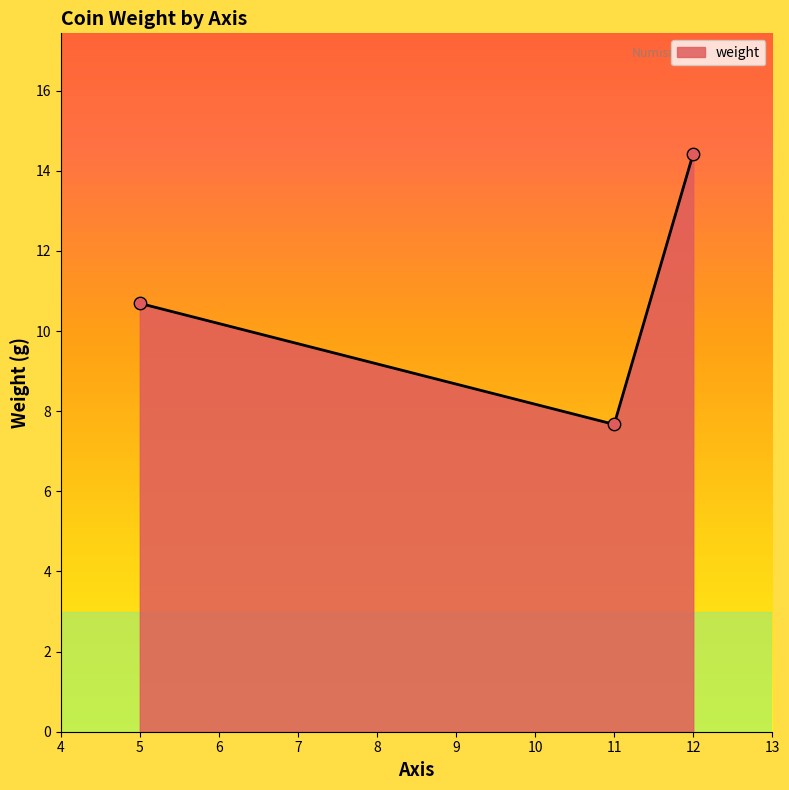

What is the ratio of the value at 11 to the value at 12?

0.5